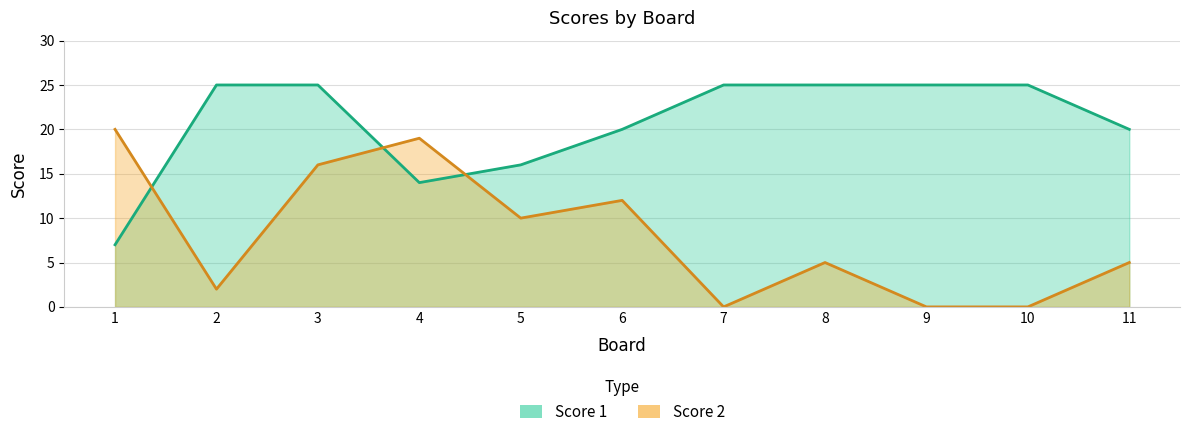

At which category does the chart reach its minimum across all series?

7